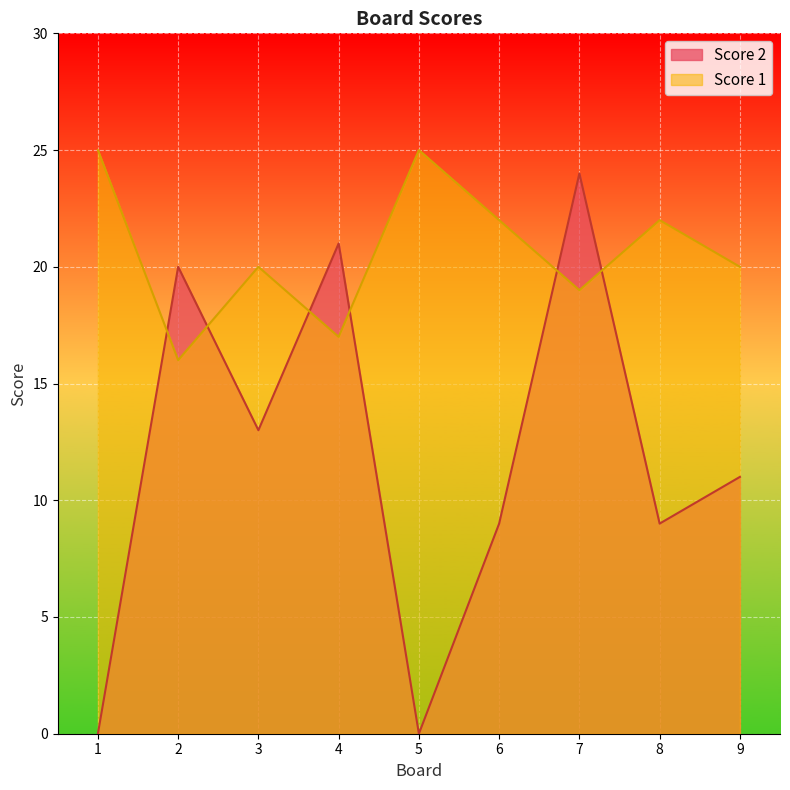

The value of Score 1 at 4 is 17. True or false?

True